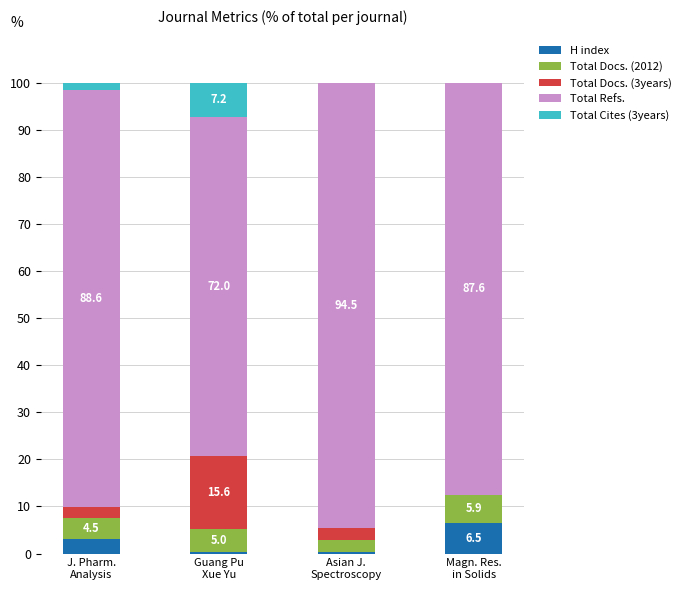

What is the total value across all series at Asian J.
Spectroscopy?

100.0